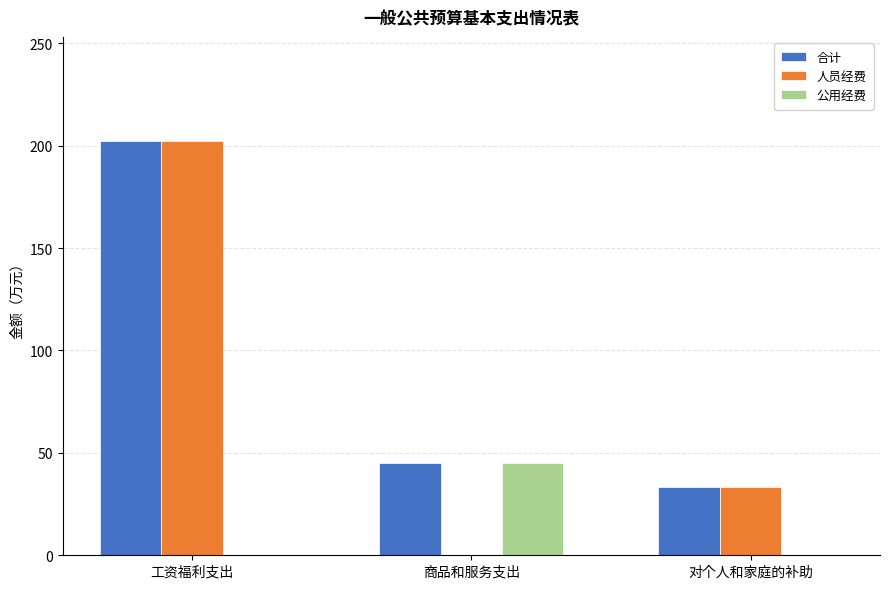

At which label does 合计 reach its peak?

工资福利支出